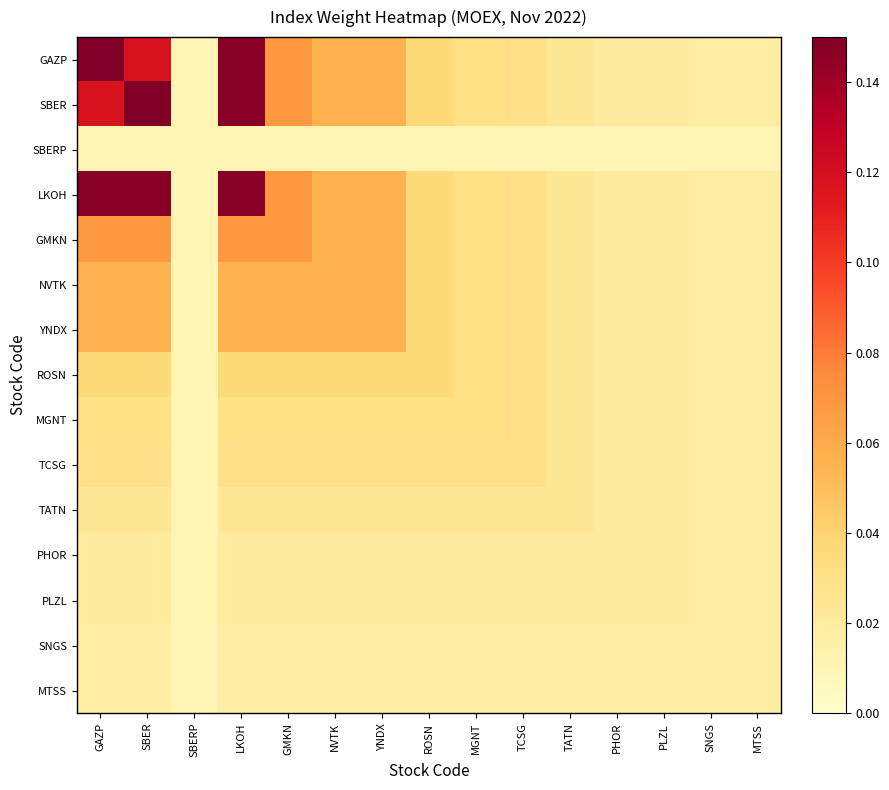

At which category does the chart reach its peak across all series?

GAZP